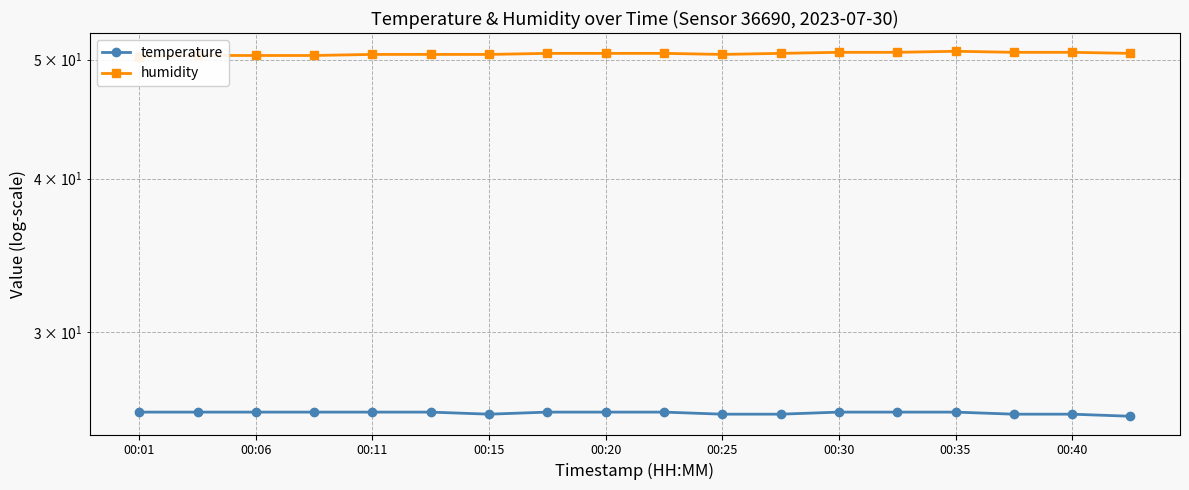

The humidity series shows 72.7 at 11. True or false?

False